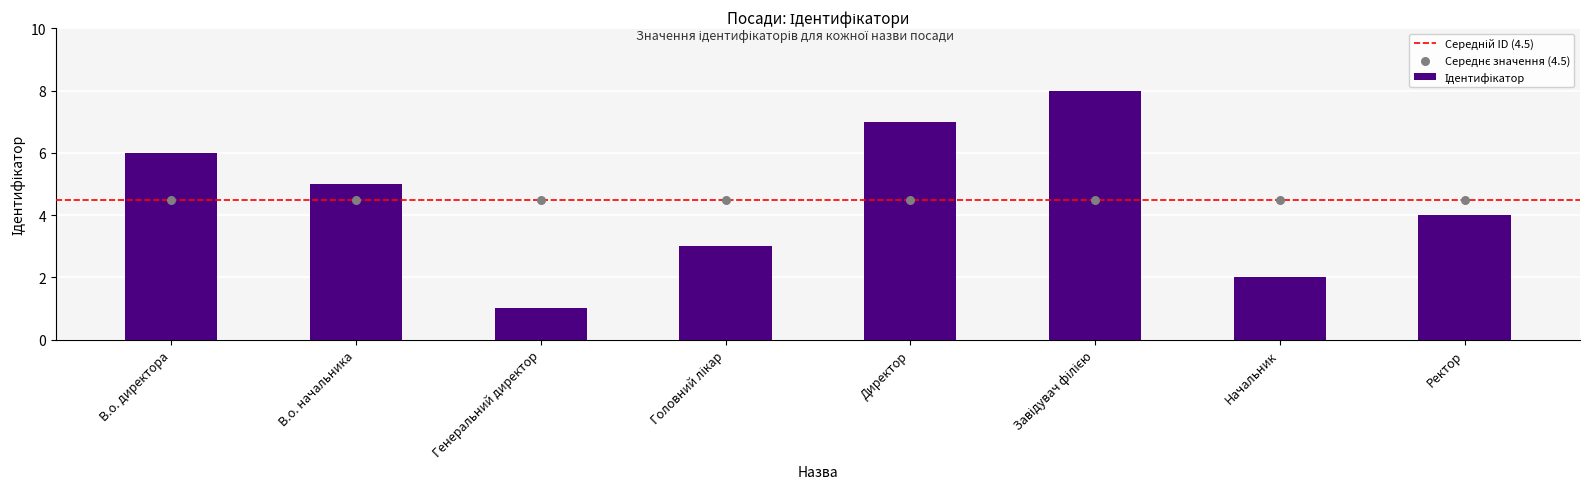

What is the change in value from В.о. директора to Директор?

+1